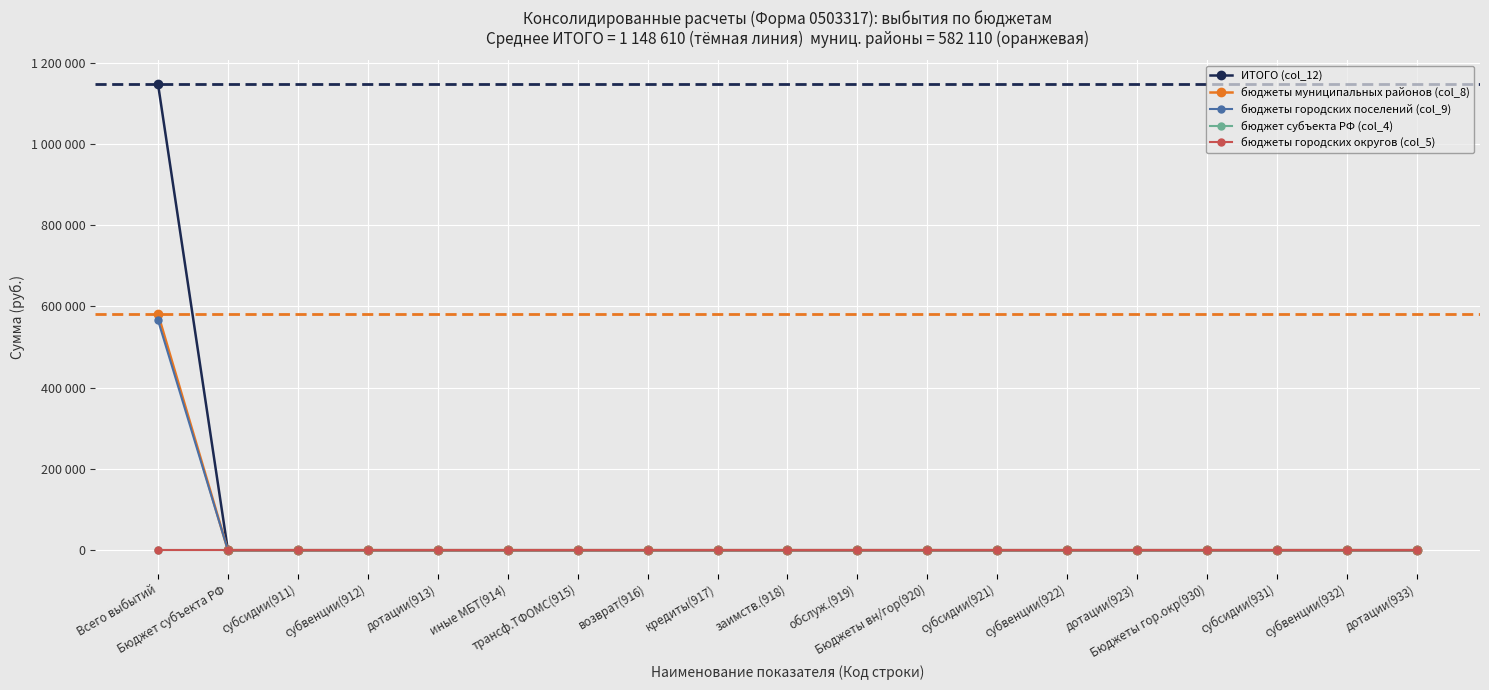

Does the chart have visible grid lines?

Yes